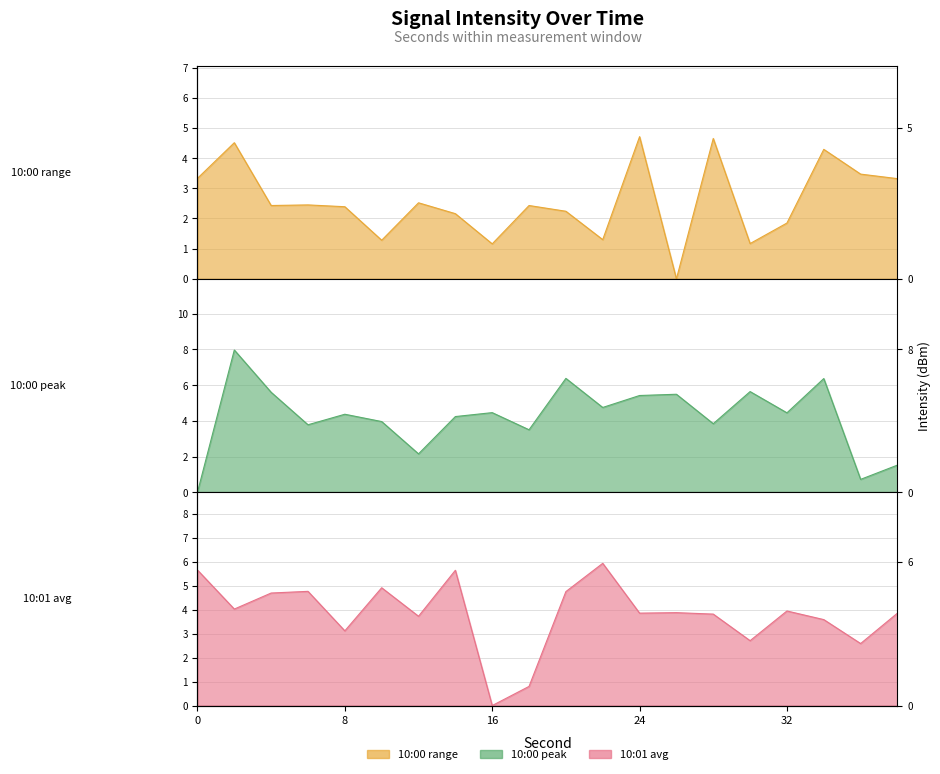

At how many categories does at least one series exceed 6?

3